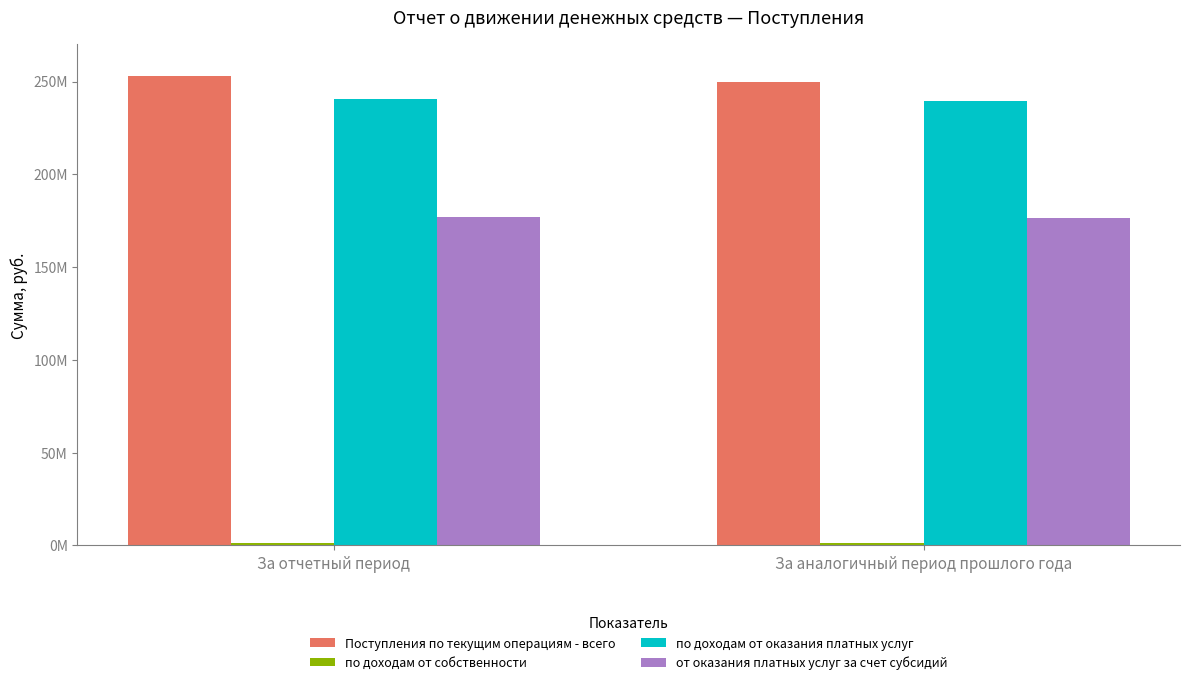

Are the bars horizontal?

No